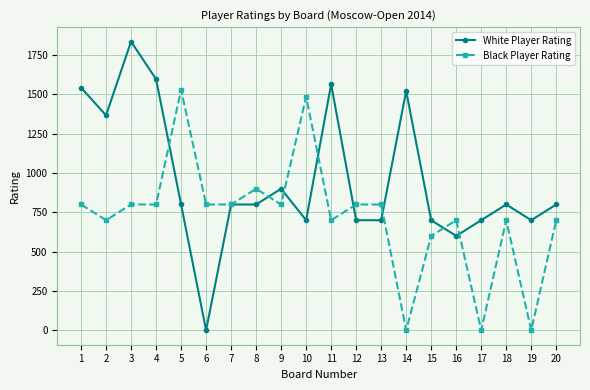

Where does the White Player Rating series first go above 800?

1